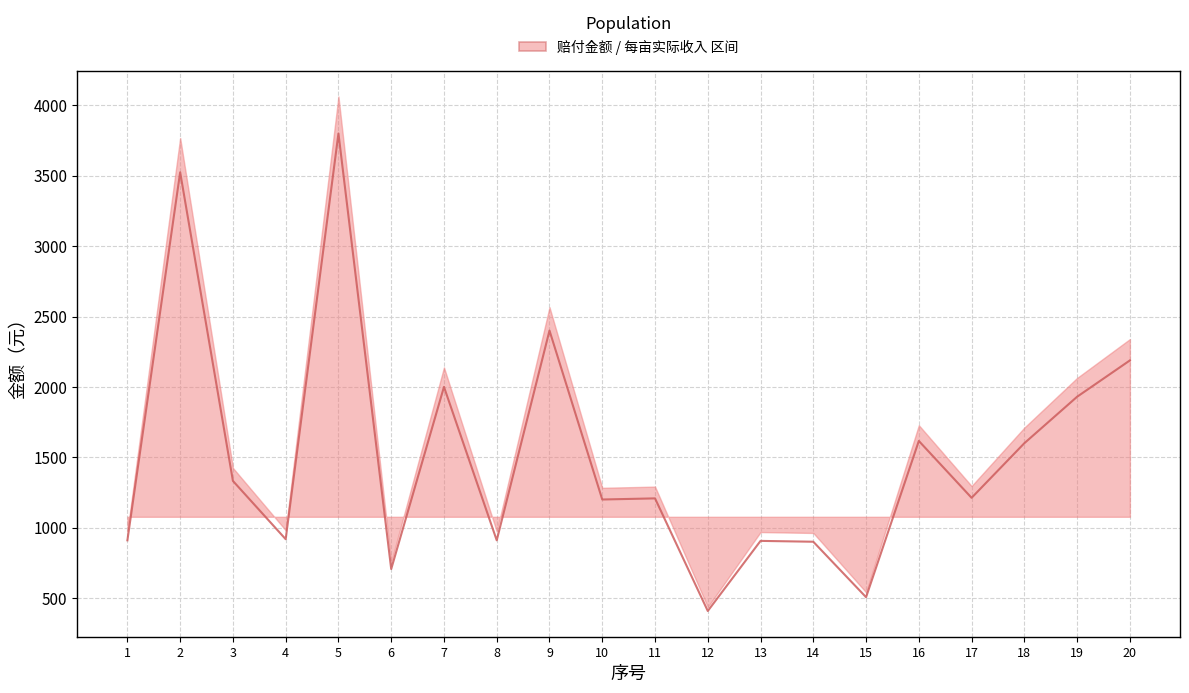

Does the chart display data point markers on the line(s)?

No